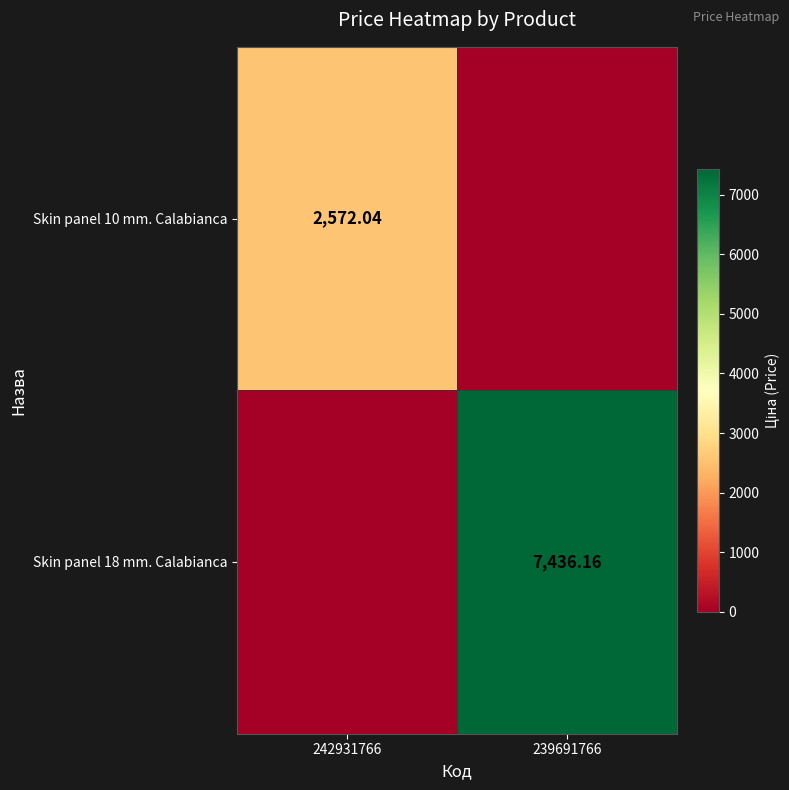

Is the value of Skin panel 10 mm. Calabianca at 242931766 greater than the value of Skin panel 18 mm. Calabianca at 239691766?

No